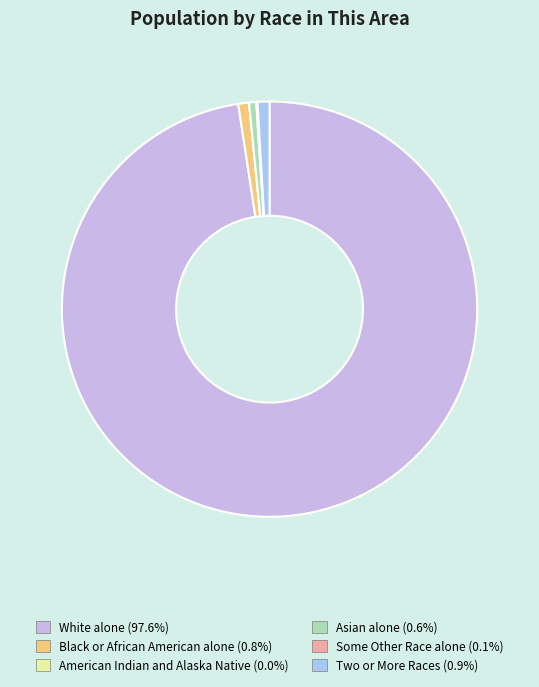

Combined, do Black or African American alone and Two or More Races account for over 50%?

No